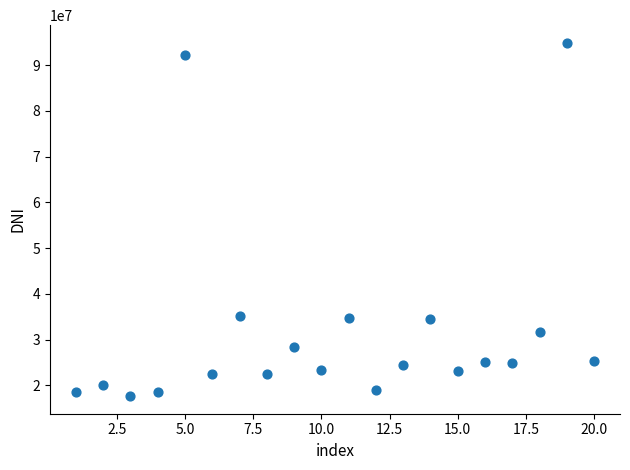

What is the range of Y values (max minus min)?

77241554